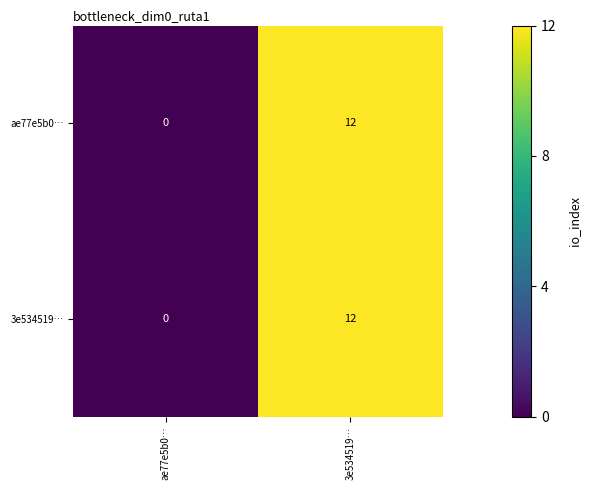

List the labels in order of 3e534519… value, largest first.

3e534519…, ae77e5b0…